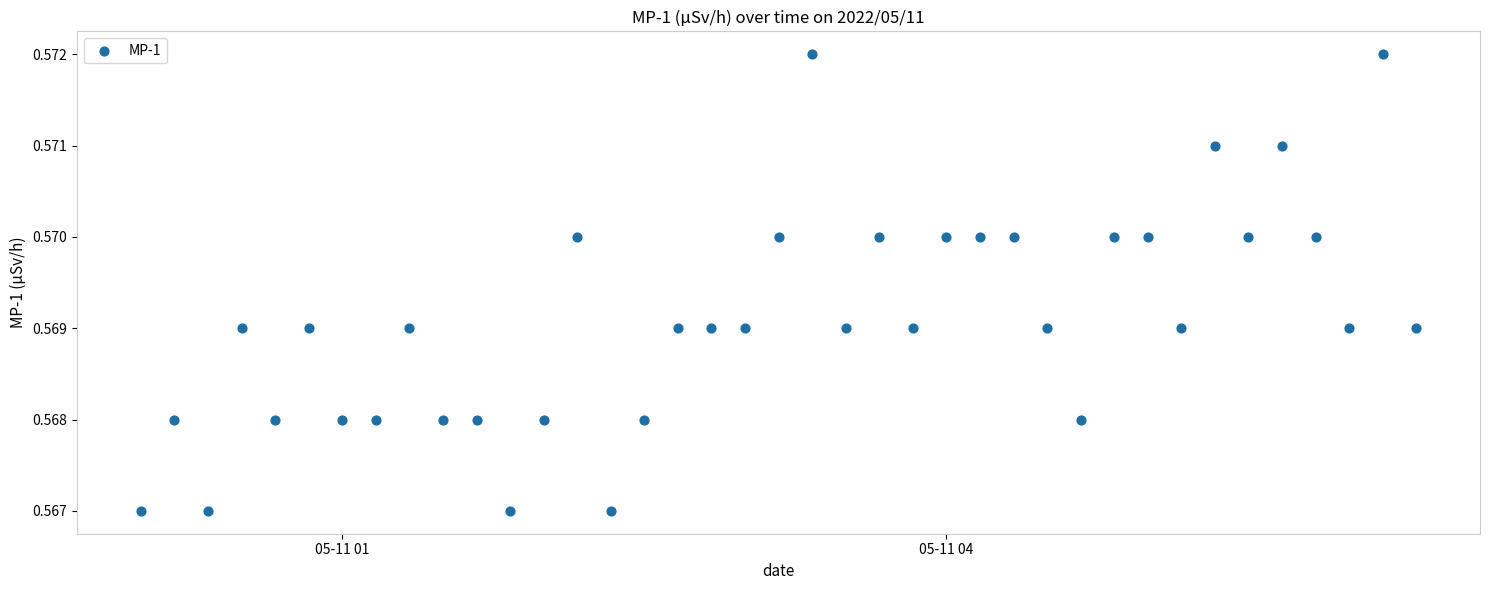

What is the range of X values (max minus min)?

0.3